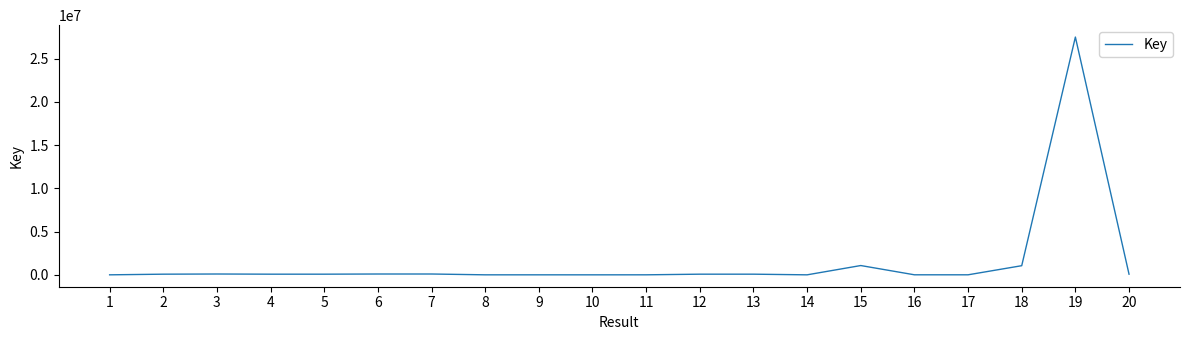

The value at 18 is 1058515. True or false?

True